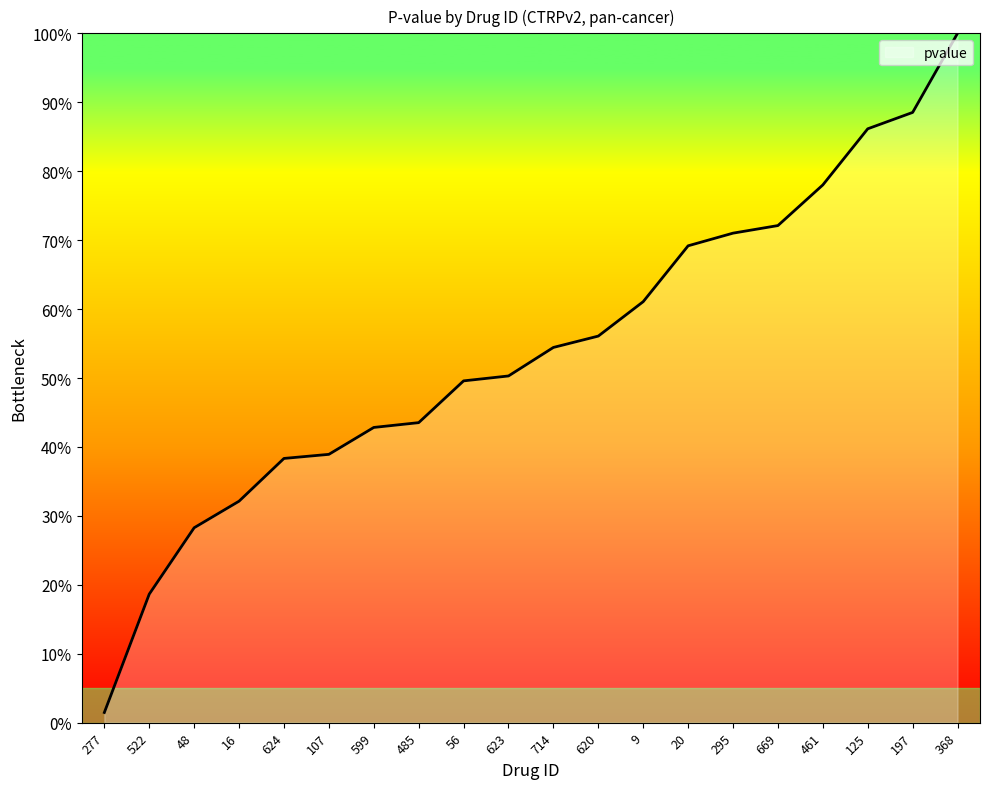

At which label is the value closest to 0?

277